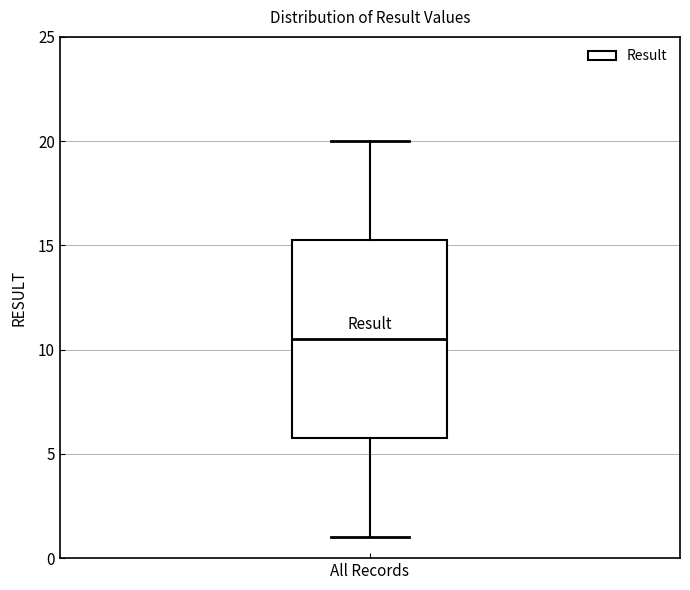

Read this box plot against the y-axis: the position of the median line, the range covered by the box, and the ends of both whiskers. The values are not printed on the chart, so give them approximately, as read against the axis.

median 10.5, box 6.0 to 15.5, whiskers 1.0 to 20.0